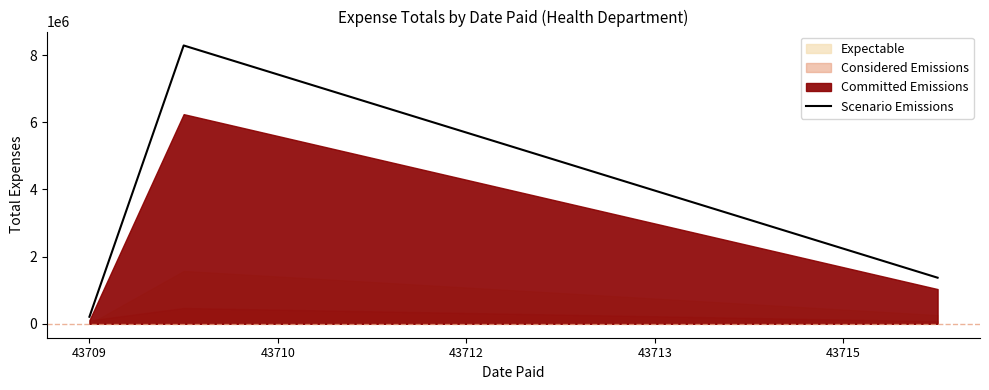

What is the highest value of the Scenario Emissions series?

8288364.2